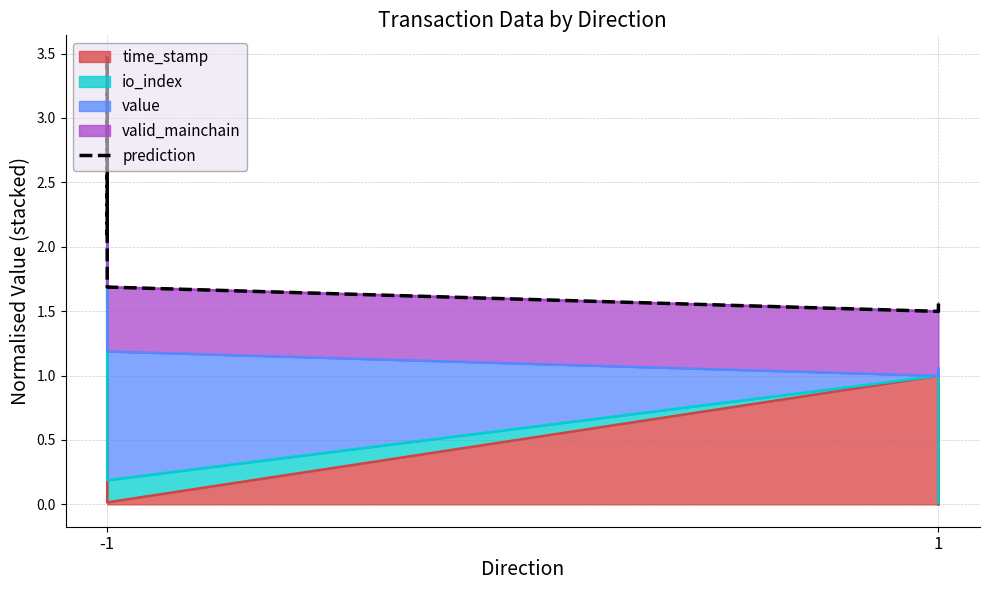

What is the minimum value shown in the chart?

1.5